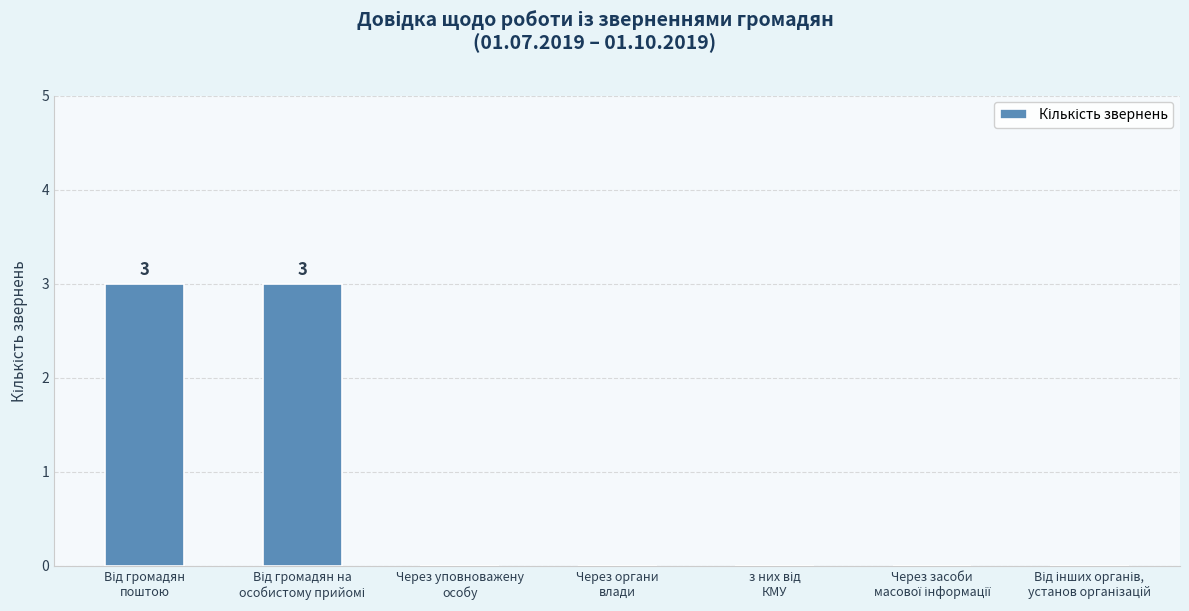

How many categories are shown in the chart?

7